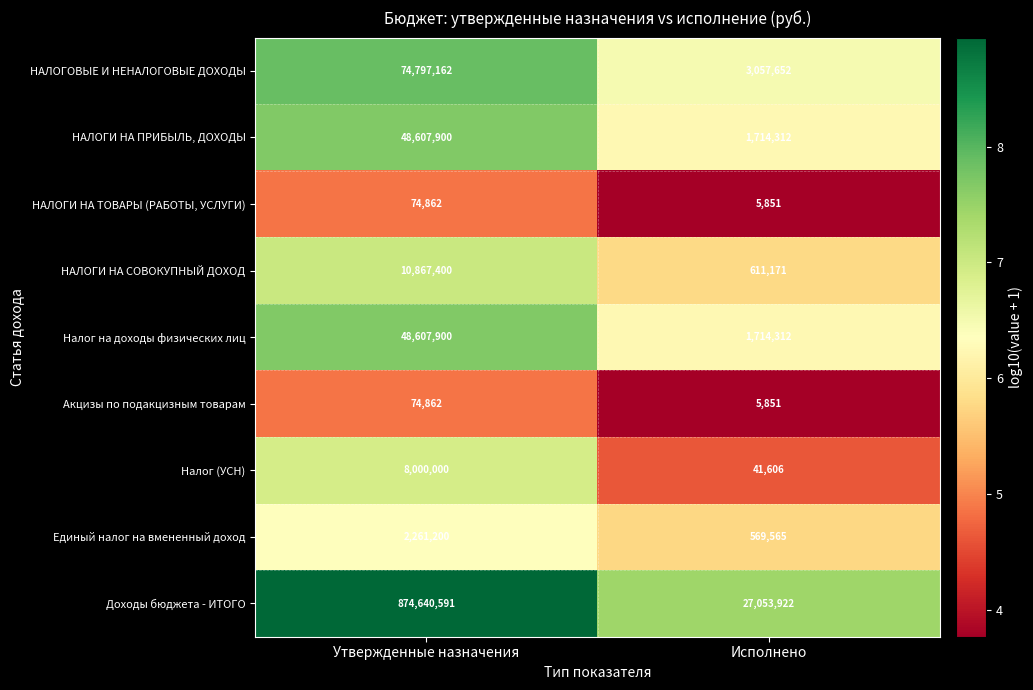

What is the minimum value for Налог (УСН)?

41606